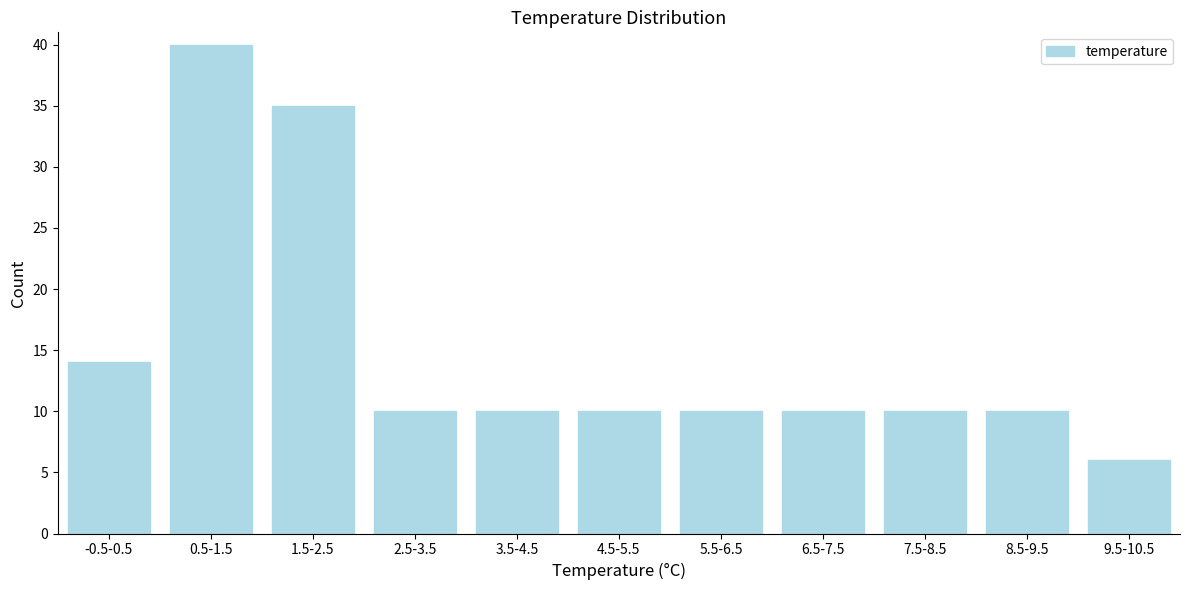

Reading left to right, extract all data points from this chart.

14	40	35	10	10	10	10	10	10	10	6